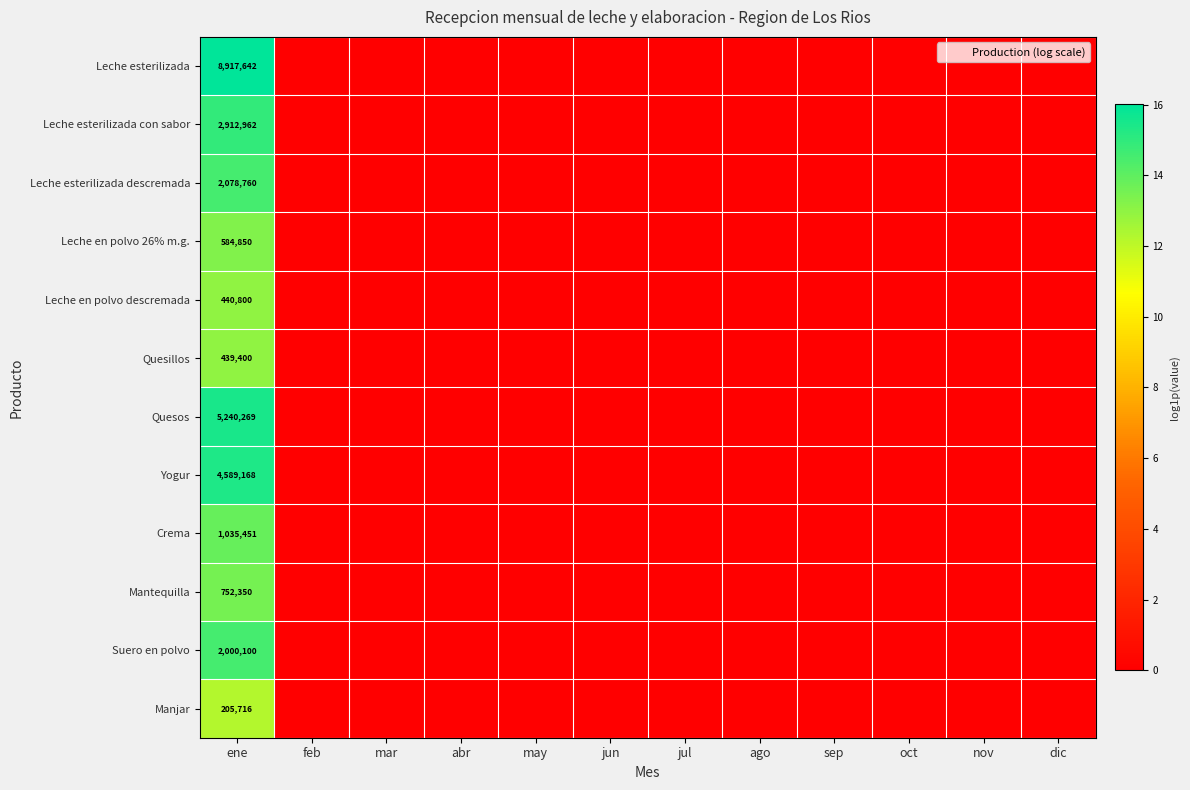

Which has a higher value, ago or mar?

ago